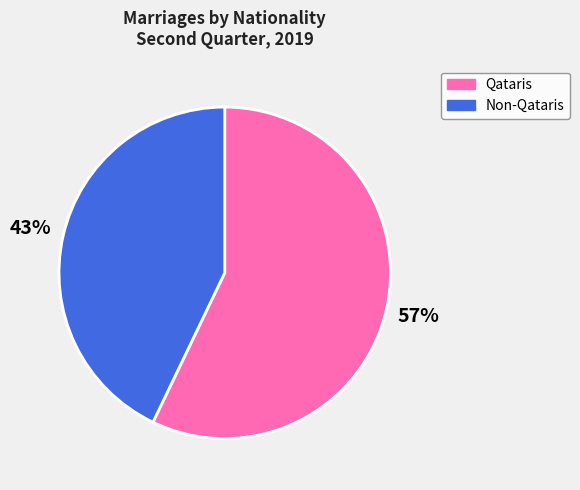

What is the smallest slice in the pie chart?

Non-Qataris